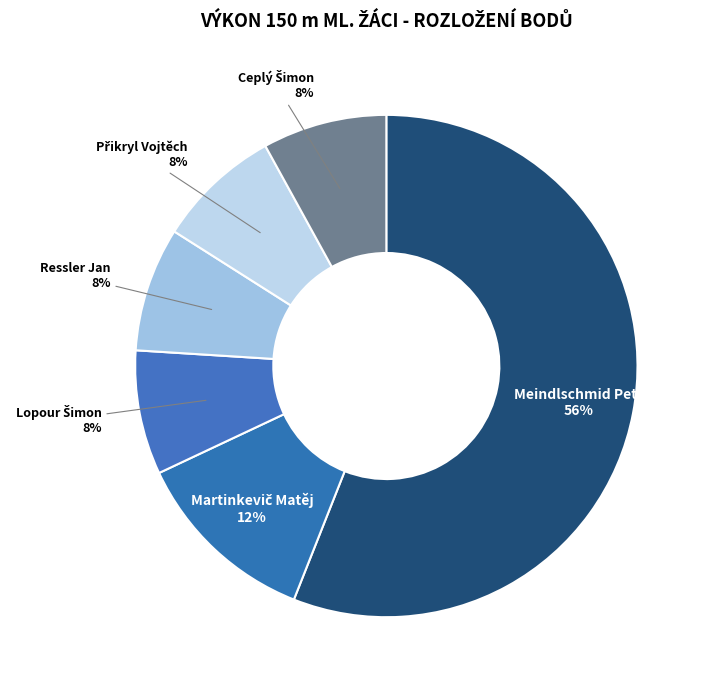

Is there any slice that represents more than half of the pie?

Yes